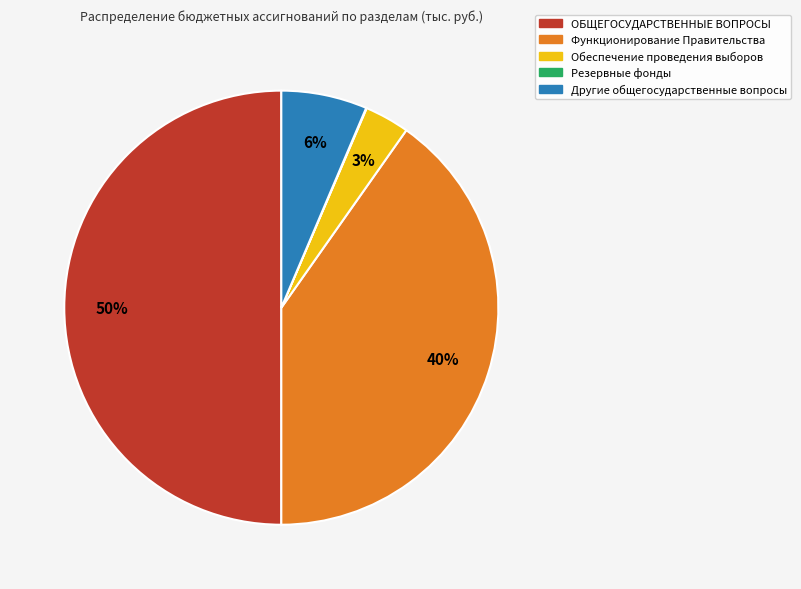

Between ОБЩЕГОСУДАРСТВЕННЫЕ ВОПРОСЫ and Обеспечение проведения выборов, which is larger?

ОБЩЕГОСУДАРСТВЕННЫЕ ВОПРОСЫ